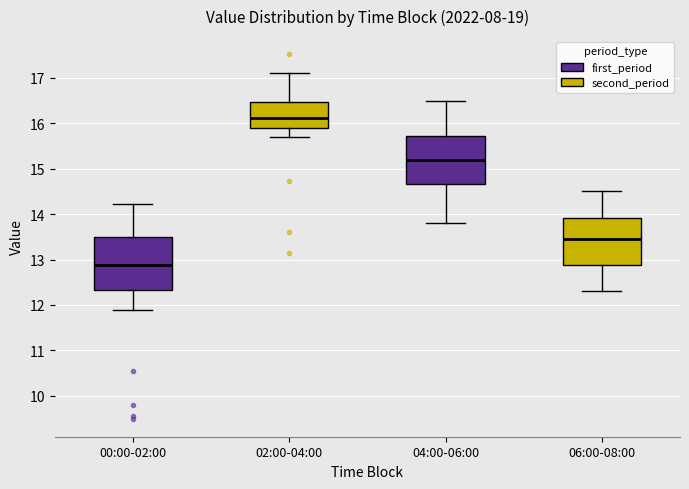

Which box has the highest median line?

02:00-04:00